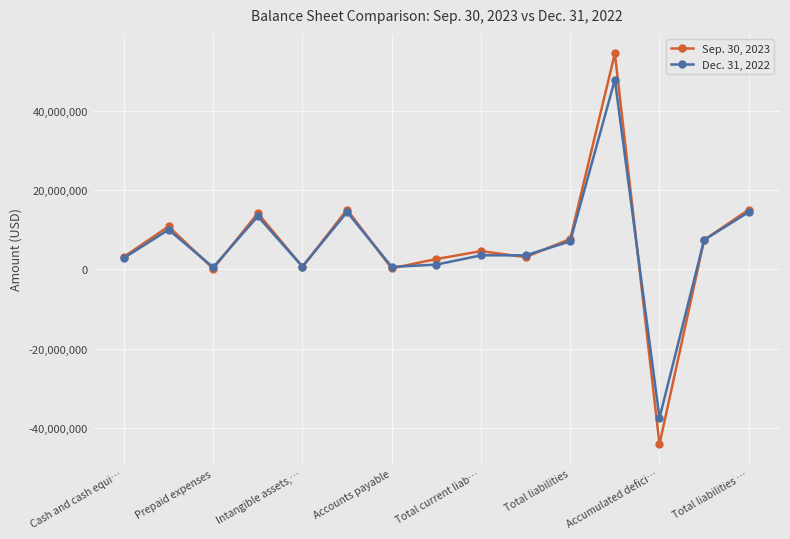

True or false: Dec. 31, 2022 has more than 0 interior local peaks.

True